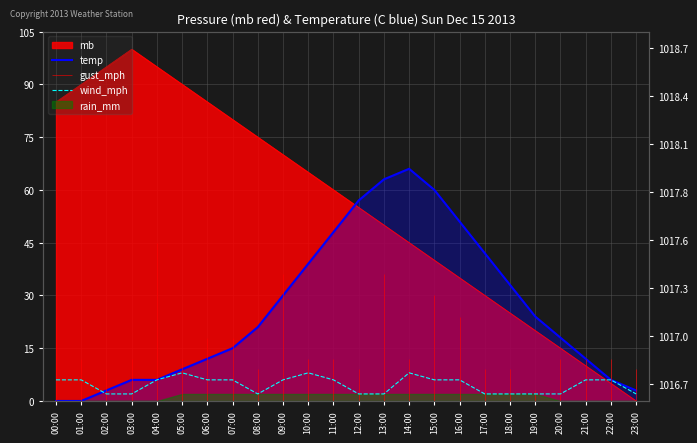

What position from the right is 03:00?

21